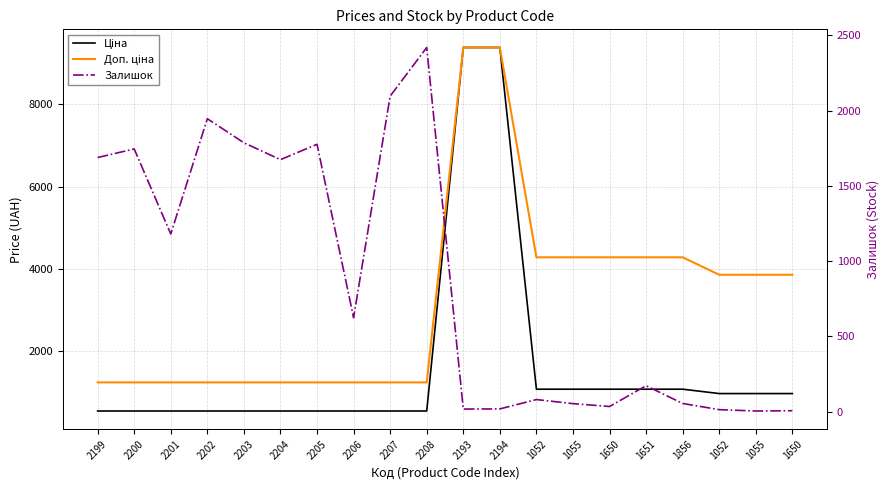

Between which two adjacent categories do Ціна and Залишок first intersect?

2208 and 2193